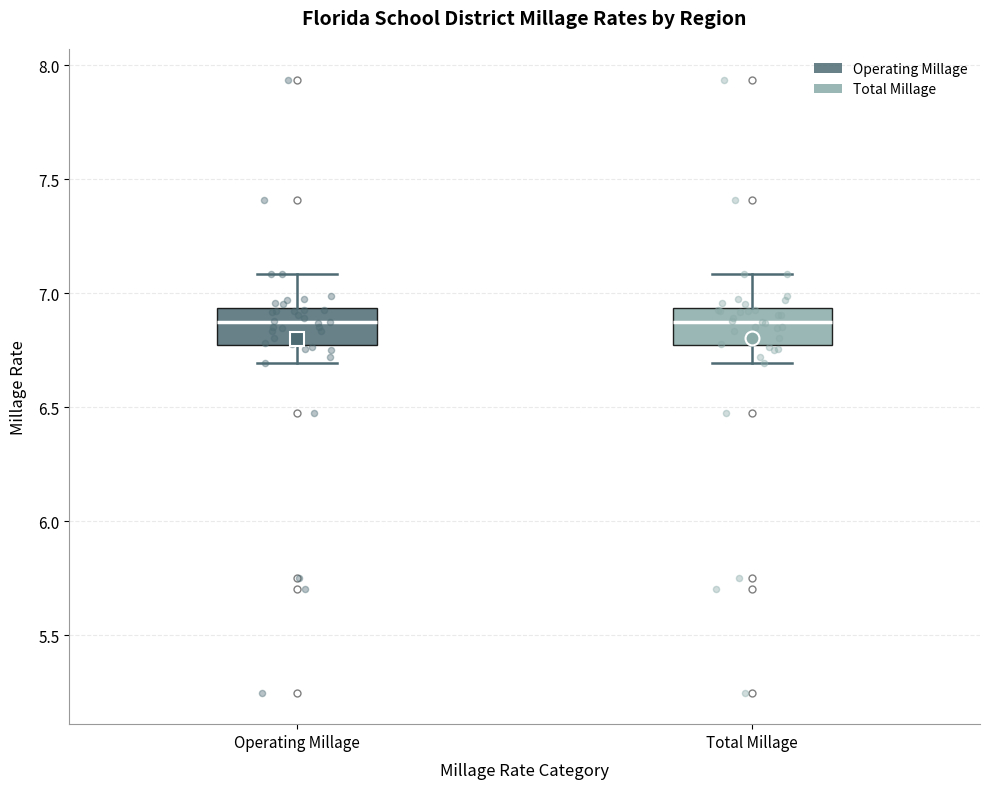

Reading left to right, read every box against the y-axis: the position of its median line, the range the box covers, and the ends of its whiskers. The values are not printed on the chart, so give them approximately, as read against the axis.

Operating Millage: median 6.85, box 6.75 to 6.95, whiskers 6.70 to 7.10
Total Millage: median 6.90, box 6.75 to 6.95, whiskers 6.70 to 7.10